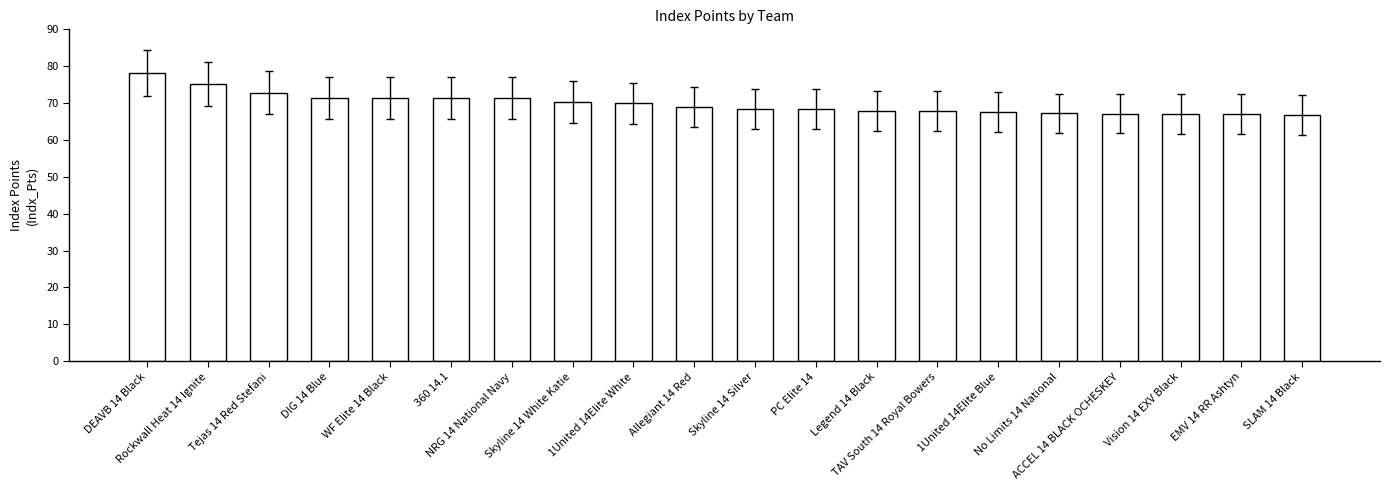

What position from the left is SLAM 14 Black?

20